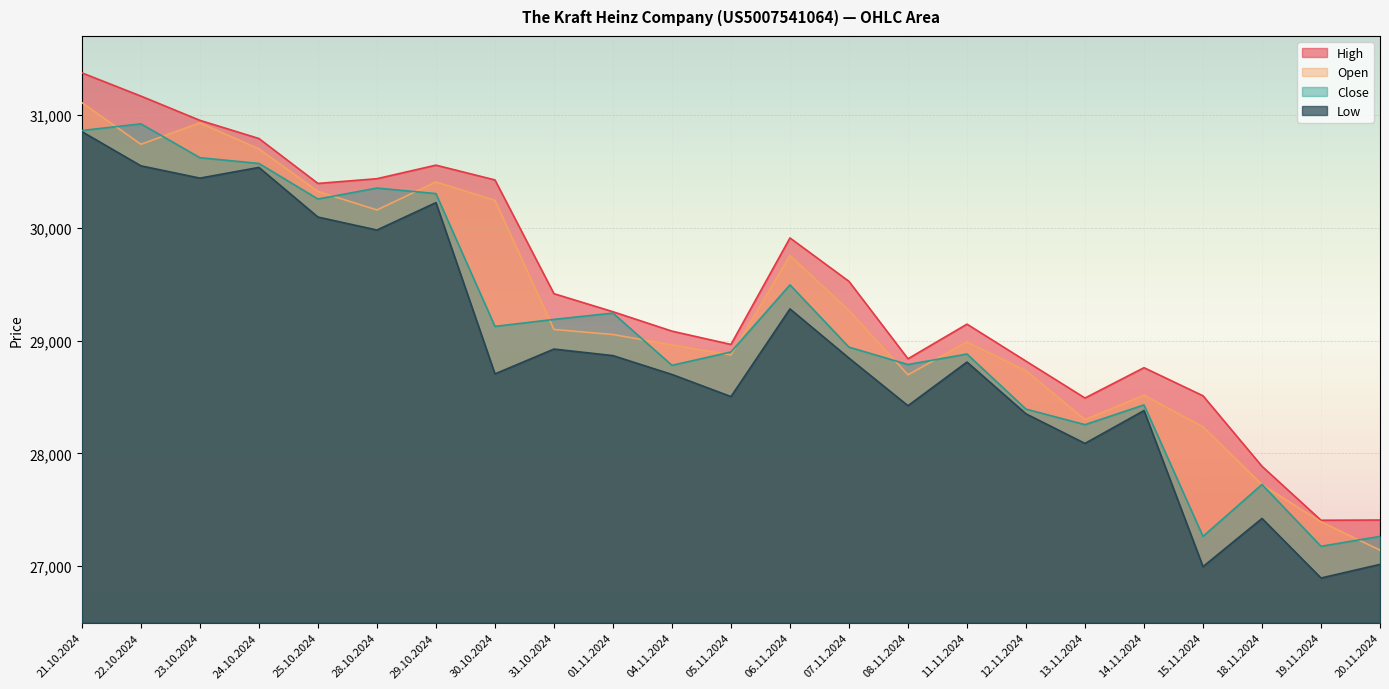

At which category is the sum across all series the highest?

21.10.2024